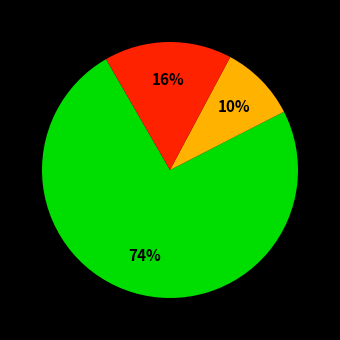

To the nearest percent, what is the average slice percentage?

33%